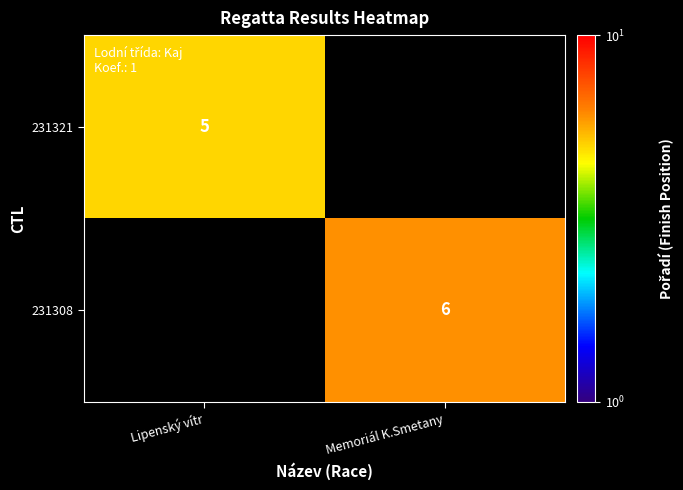

Is it true that 231321 equals 3 at Lipenský vítr?

False